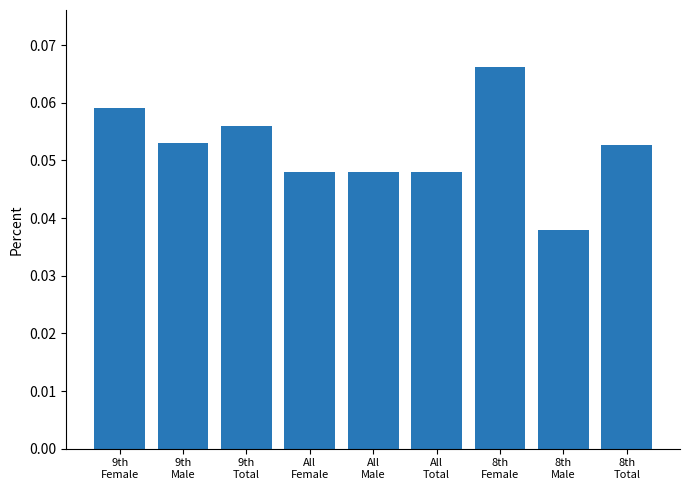

What is the sum of all values?

0.5